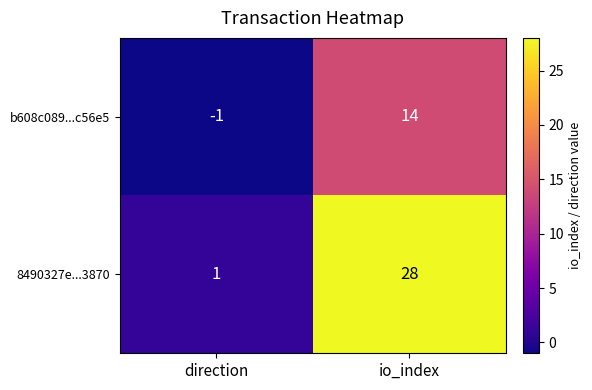

What is the spread (max minus min) of values at io_index?

14